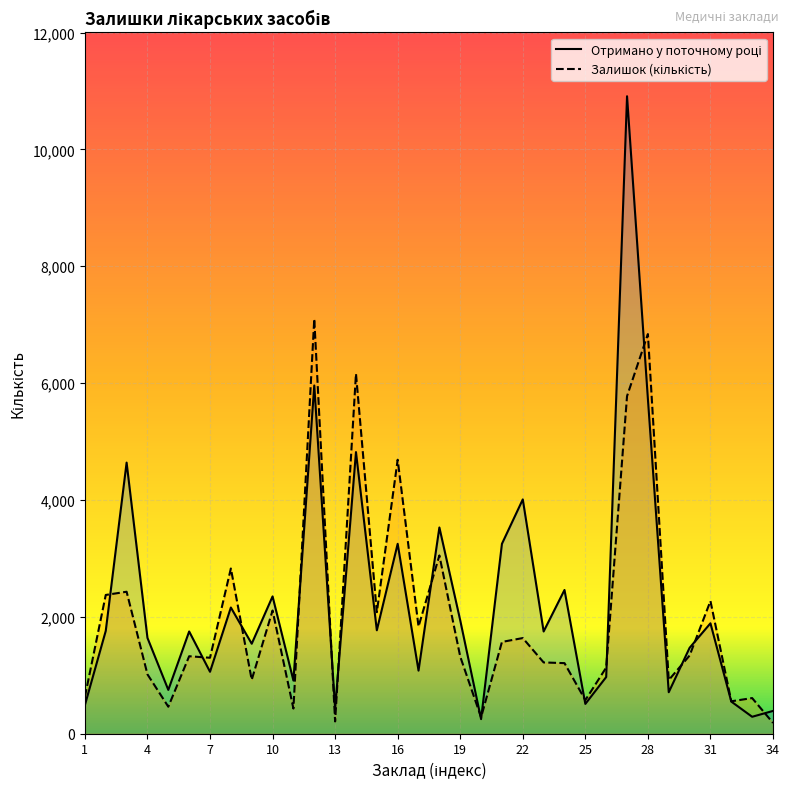

Reading left to right, list all the values displayed in this chart.

Отримано у поточному році: 490	1760	4640	1640	750	1750	1060	2160	1540	2350	910	5960	430	4820	1770	3250	1080	3530	1940	250	3250	4010	1750	2460	510	970	10910	5730	710	1470	1890	550	290	390
Залишок (кількість): 633	2375	2430	1016	462	1326	1300	2828	923	2109	431	7100	210	6161	2080	4689	1835	3051	1320	281	1571	1637	1220	1208	575	1132	5778	6840	918	1338	2271	555	610	185